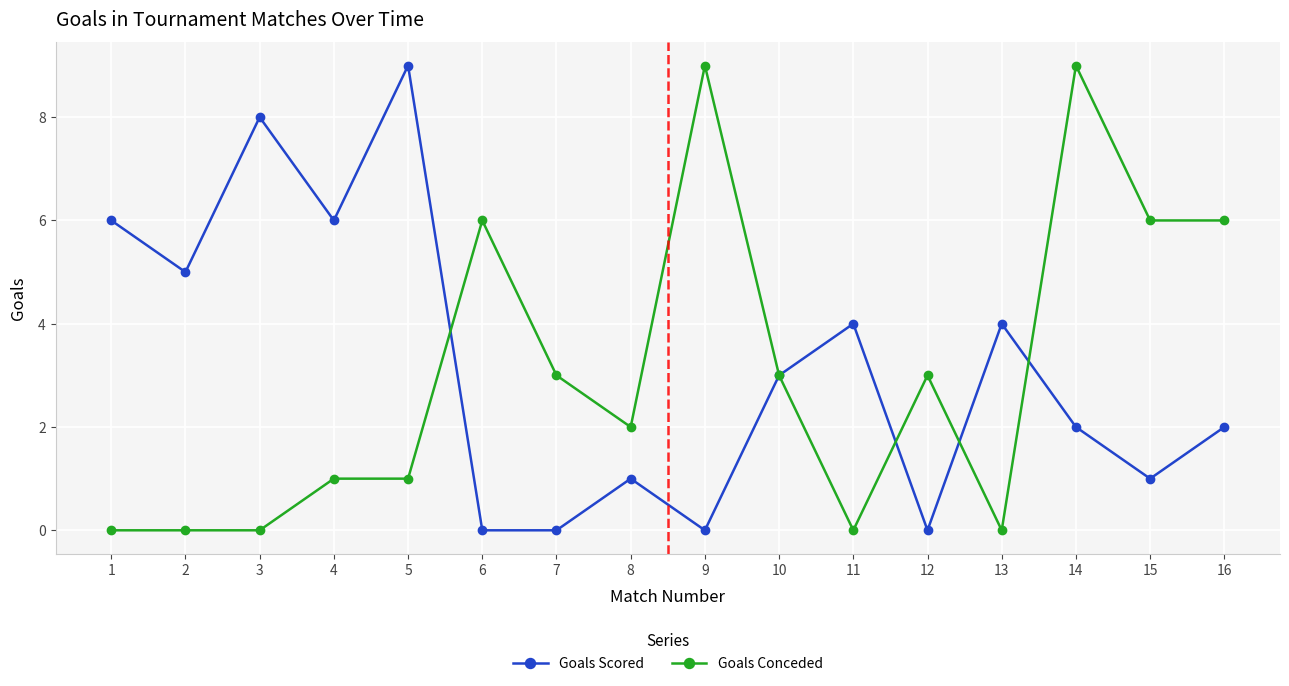

At which category is the sum across all series the highest?

14